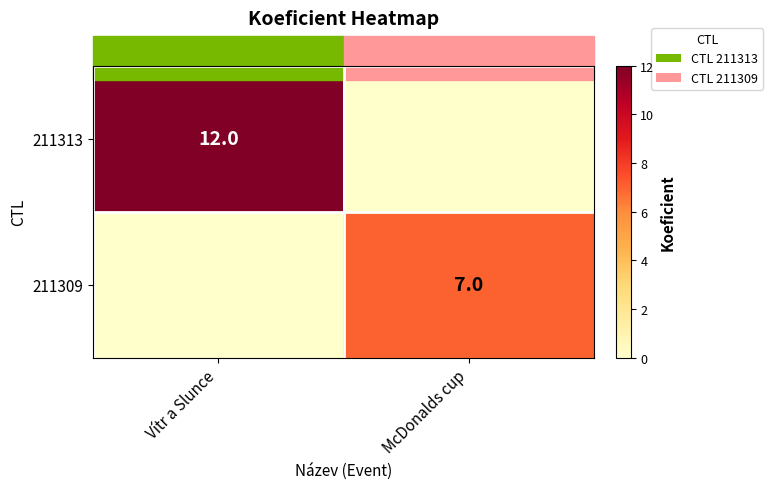

True or false: 211313 has a value of 21 at Vítr a Slunce.

False